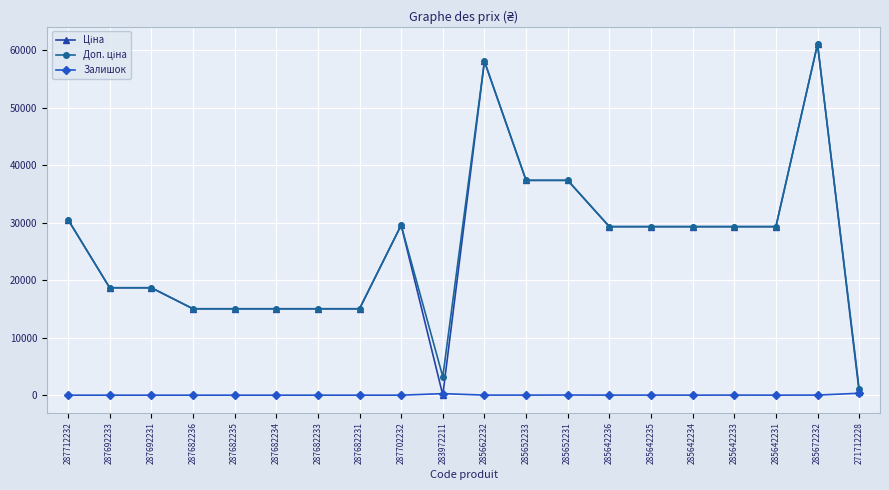

At how many categories does at least one series exceed 35230?

4